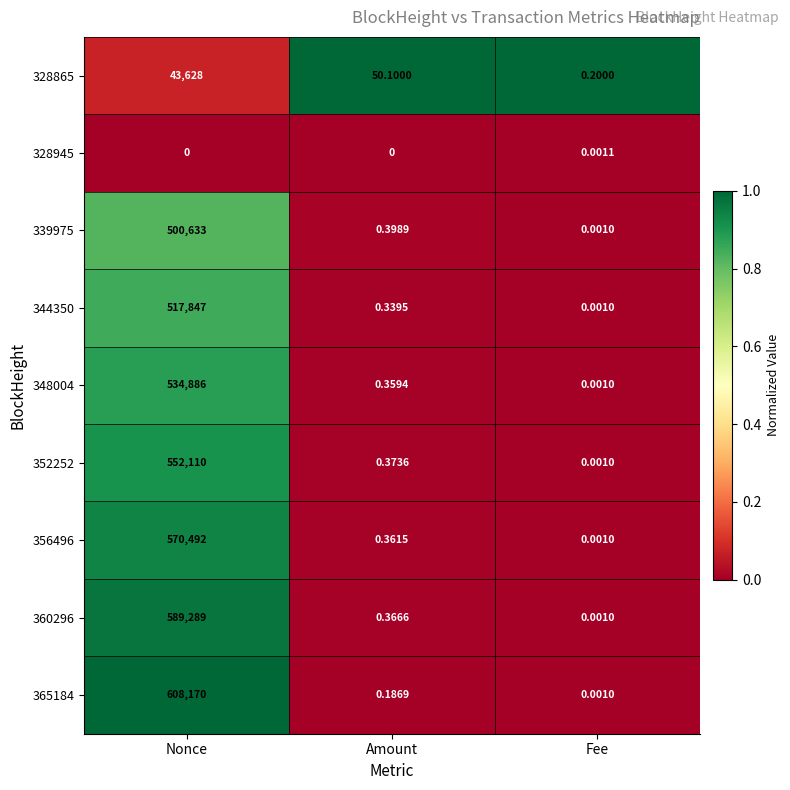

Rank the categories by 339975 value from highest to lowest.

Nonce, Amount, Fee